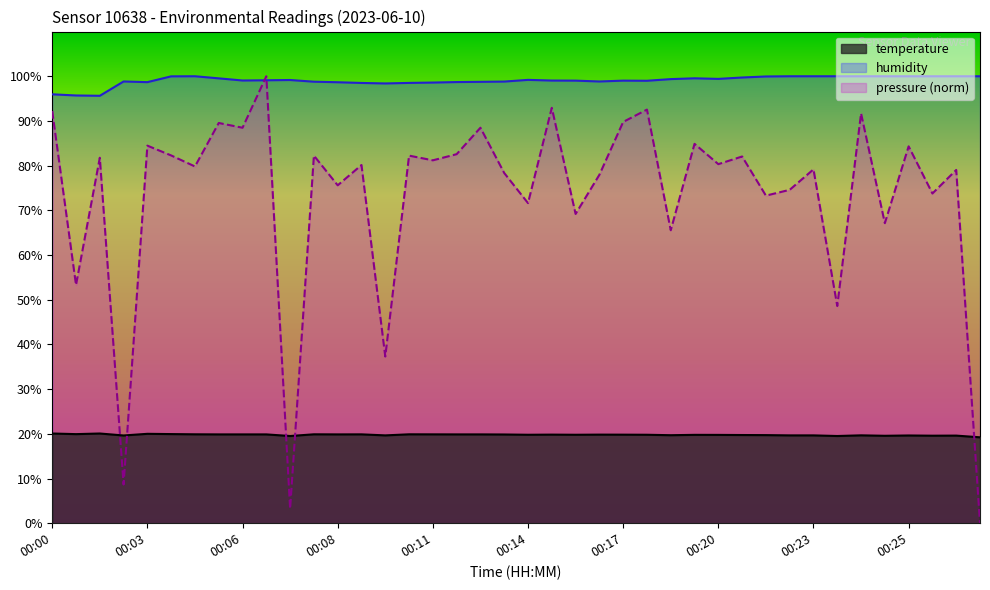

What is the average value of the humidity series?

99.0